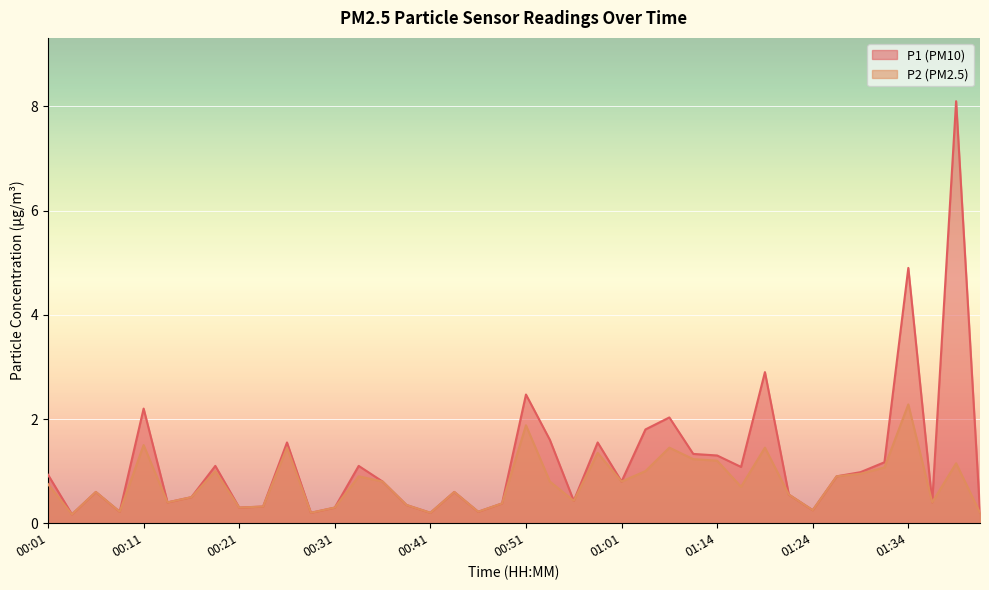

List the labels in order of P2 value, smallest first.

00:03, 00:28, 00:41, 01:42, 00:08, 00:46, 01:24, 00:21, 00:31, 00:23, 00:38, 00:48, 00:13, 01:37, 00:56, 00:16, 01:21, 00:06, 00:43, 01:16, 00:01, 00:36, 00:53, 01:01, 00:33, 01:27, 01:29, 00:18, 01:03, 01:32, 01:40, 01:14, 01:11, 00:58, 00:26, 01:08, 01:19, 00:11, 00:51, 01:34